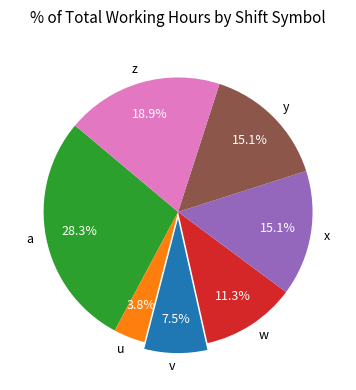

Count the number of slices in the pie.

7